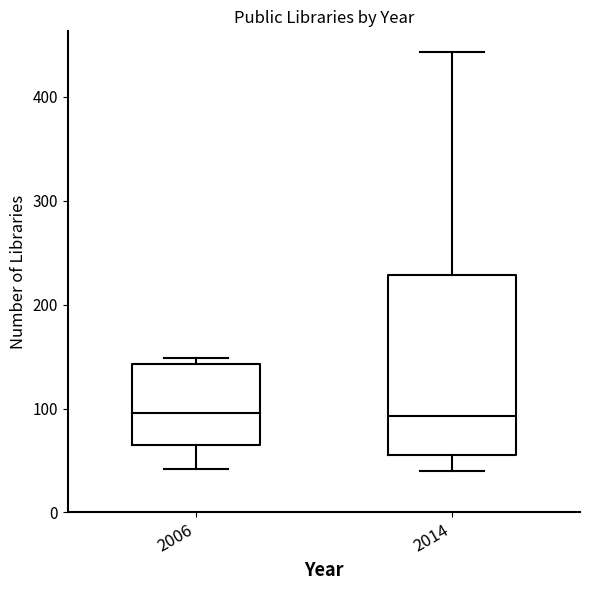

Reading left to right, transcribe this box plot: for each box, give where its median line is, the range the box spans, and where its two whiskers end, as read against the y-axis. The values are not printed on the chart, so give them approximately, as read against the axis.

2006: median 100, box 70 to 140, whiskers 40 to 150
2014: median 90, box 60 to 230, whiskers 40 to 440